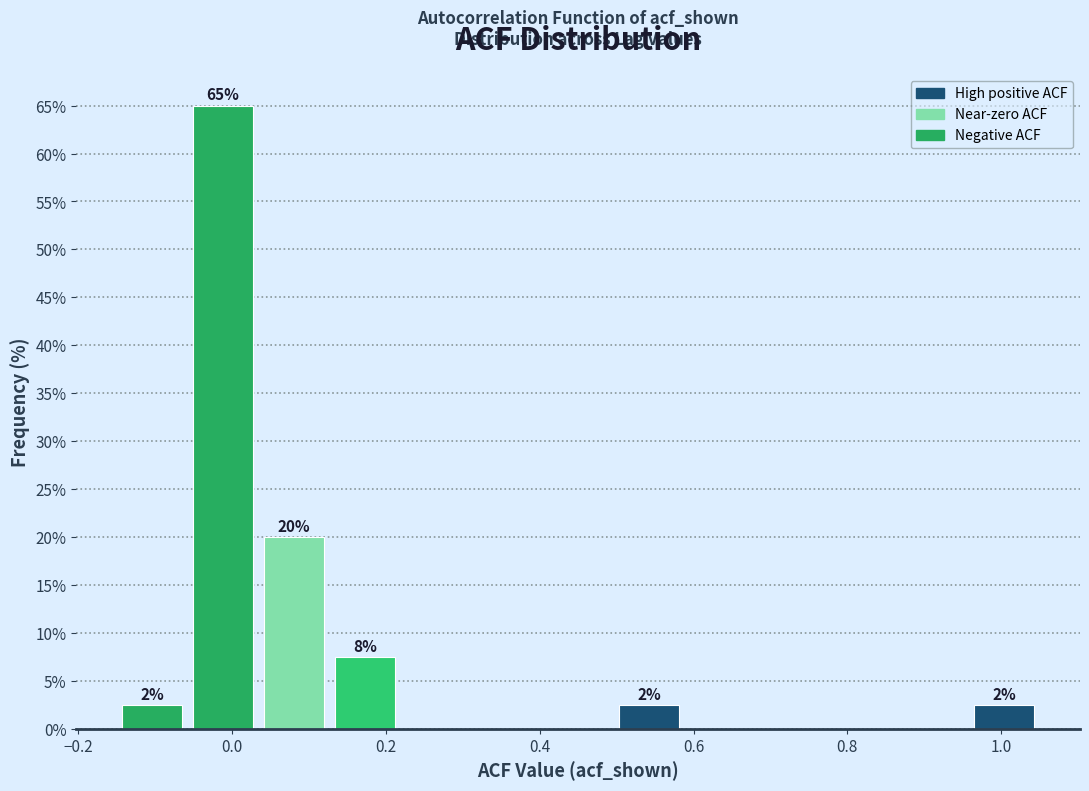

Which range on the x-axis has the tallest bar?

-0.06 to 0.04